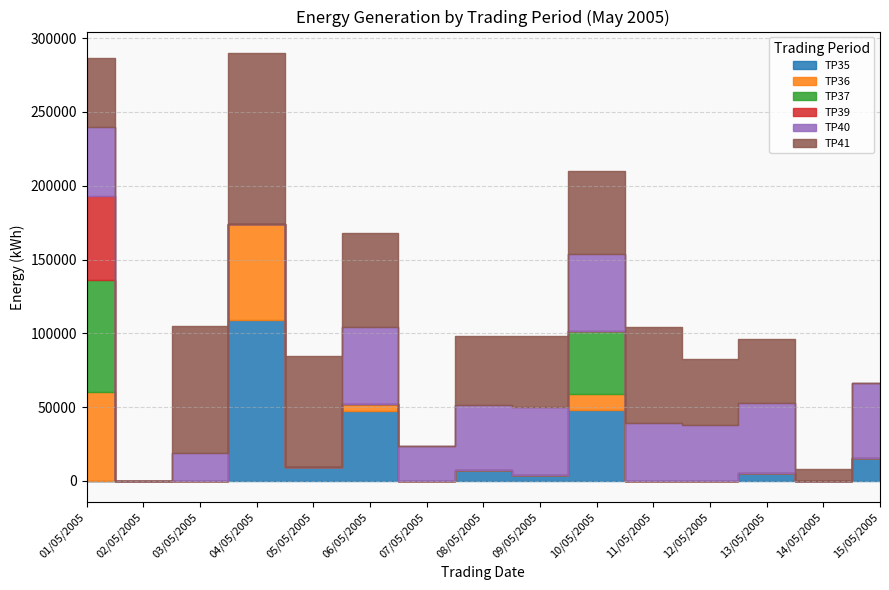

The value of TP37 at 15/05/2005 is 28954. True or false?

False